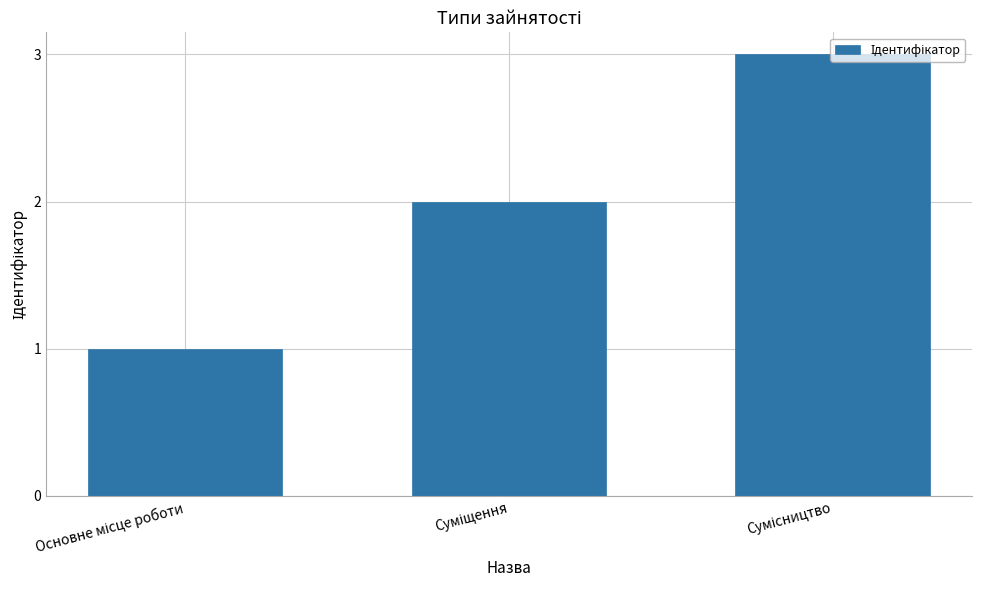

What is the greatest value displayed?

3